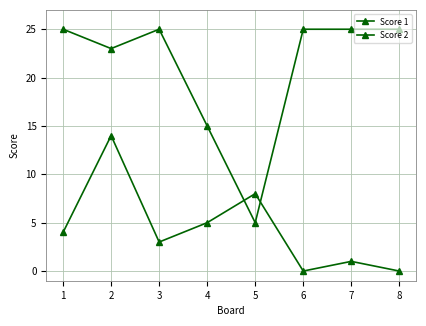

What is the value of the Score 2 point at the 5th from the left?

8